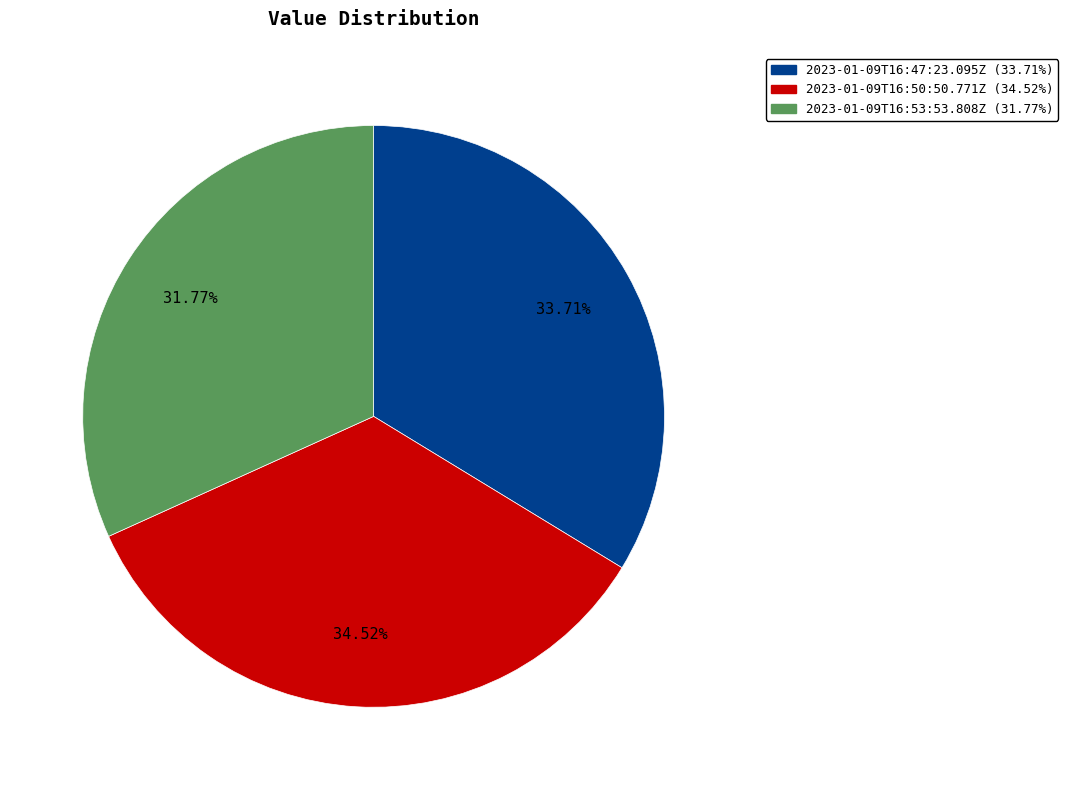

To the nearest percent, what is the average slice percentage?

33%